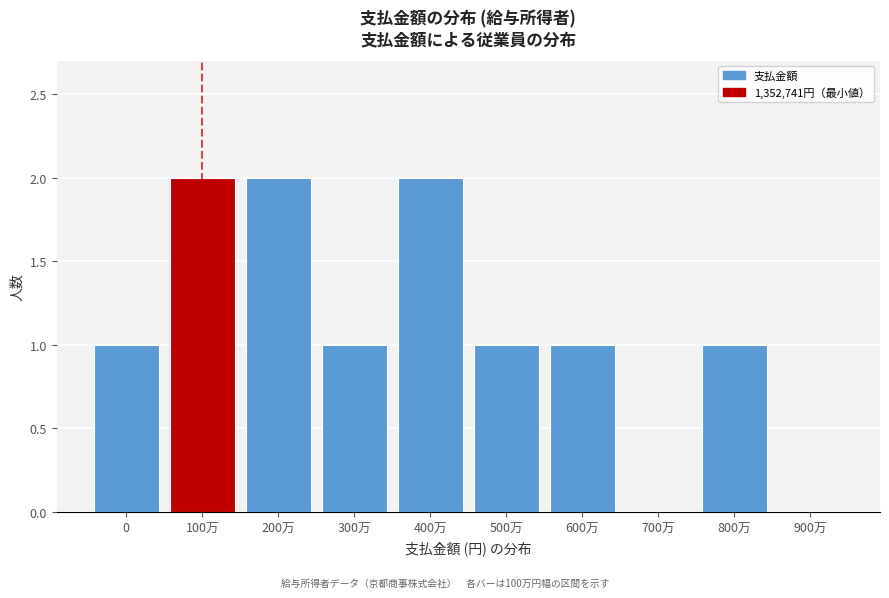

Reading right to left, what are all the values shown in this chart?

900万=0	800万=1	700万=0	600万=1	500万=1	400万=2	300万=1	200万=2	100万=2	0=1